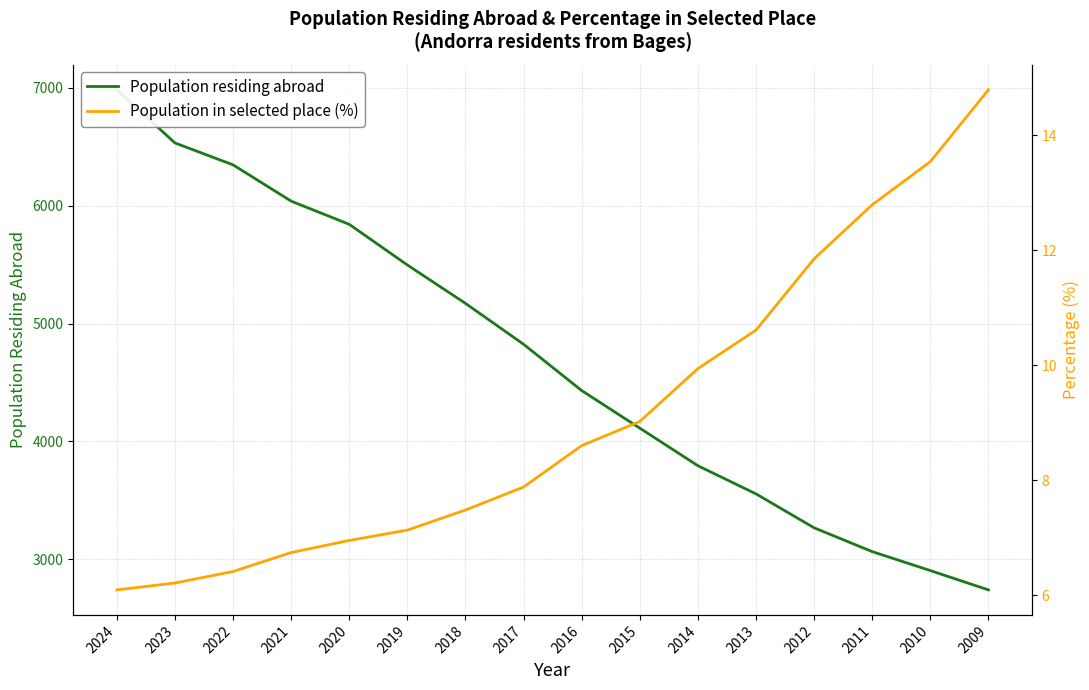

The value of Population residing abroad at 2009 is 2739.0. True or false?

True